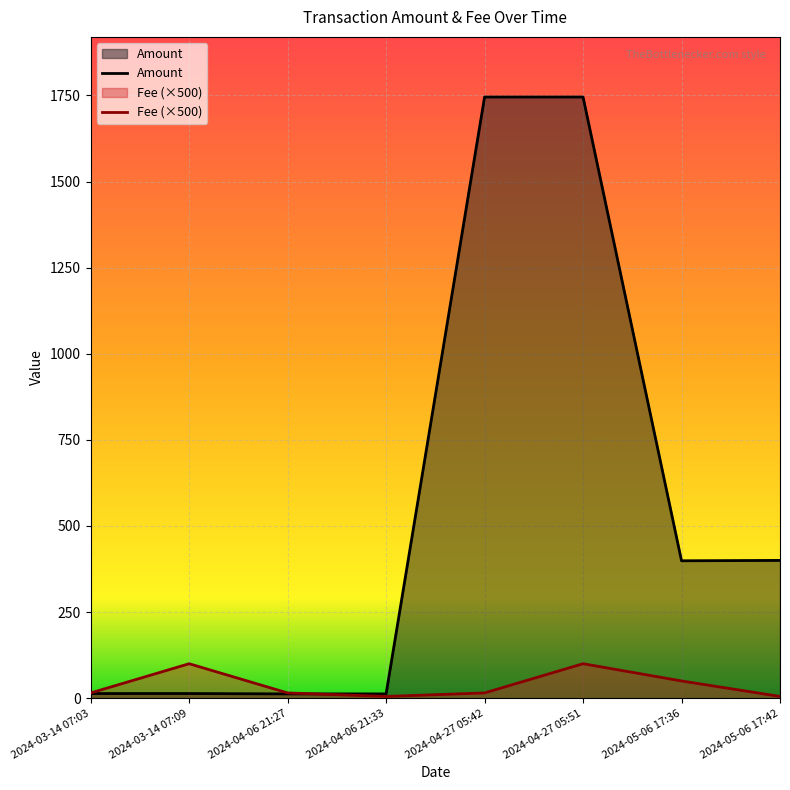

What is the sum of the Fee values at 2024-03-14 07:09 and 2024-04-06 21:27?

115.3